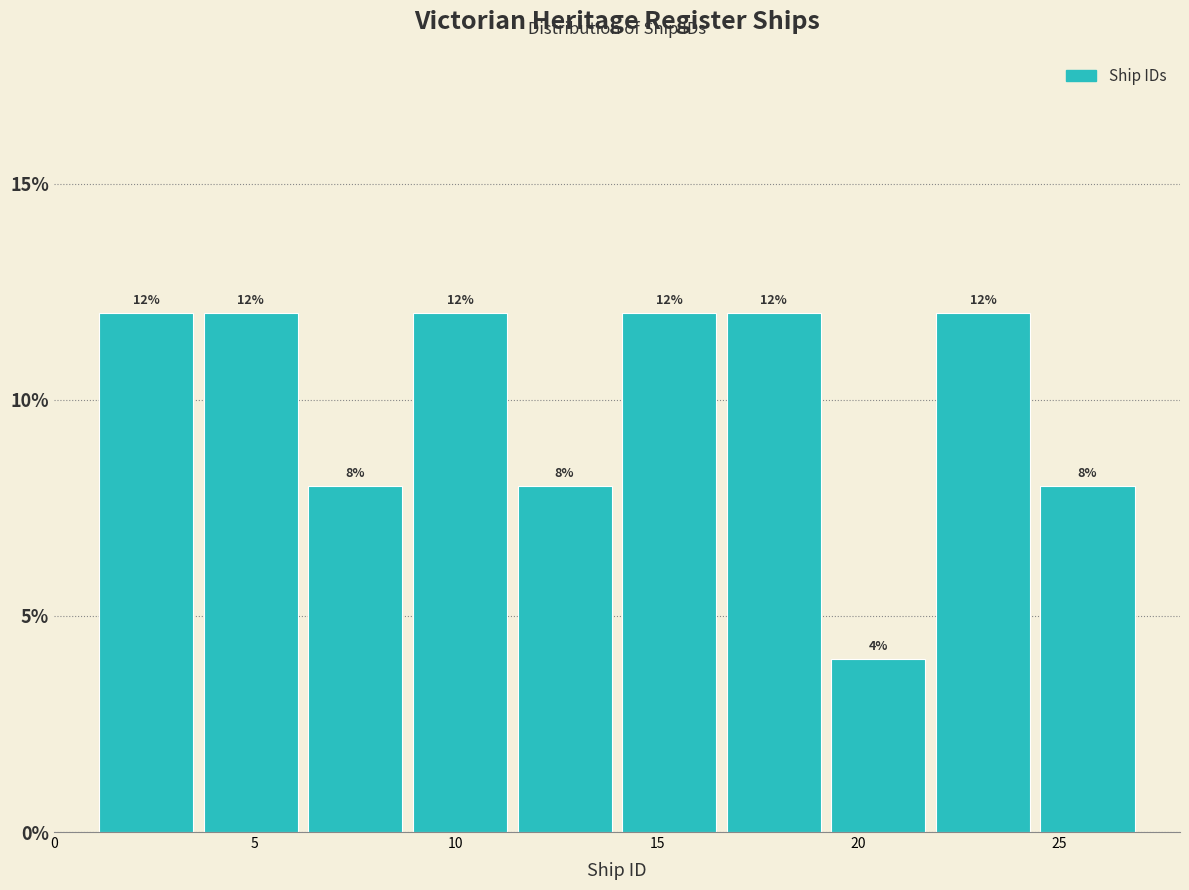

Reading left to right, transcribe this chart: for each bar, give the range it covers on the x-axis and its height. The bar edges are not printed on the chart, so give them approximately, as read against the axis.

1.0 to 3.6: 12
3.6 to 6.2: 12
6.2 to 8.8: 8
8.8 to 11.4: 12
11.4 to 14.0: 8
14.0 to 16.6: 12
16.6 to 19.2: 12
19.2 to 21.8: 4
21.8 to 24.4: 12
24.4 to 27.0: 8